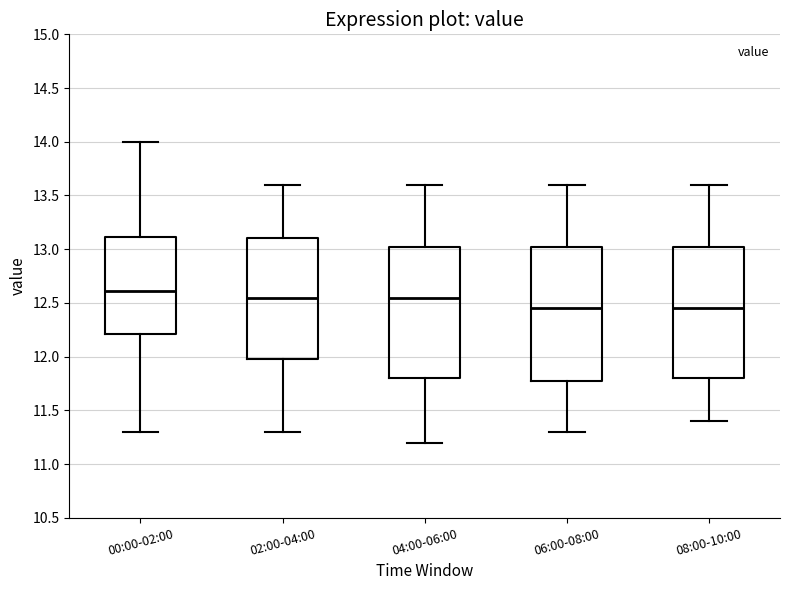

Reading left to right, transcribe this box plot: for each box, give where its median line is, the range the box spans, and where its two whiskers end, as read against the y-axis. The values are not printed on the chart, so give them approximately, as read against the axis.

00:00-02:00: median 12.60, box 12.20 to 13.10, whiskers 11.30 to 14.00
02:00-04:00: median 12.55, box 12.00 to 13.10, whiskers 11.30 to 13.60
04:00-06:00: median 12.55, box 11.80 to 13.05, whiskers 11.20 to 13.60
06:00-08:00: median 12.45, box 11.80 to 13.05, whiskers 11.30 to 13.60
08:00-10:00: median 12.45, box 11.80 to 13.05, whiskers 11.40 to 13.60